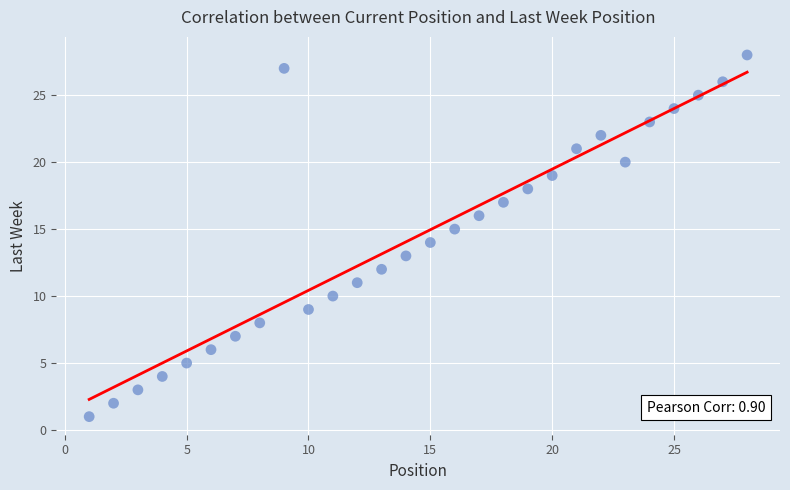

What is the range of X values (max minus min)?

27